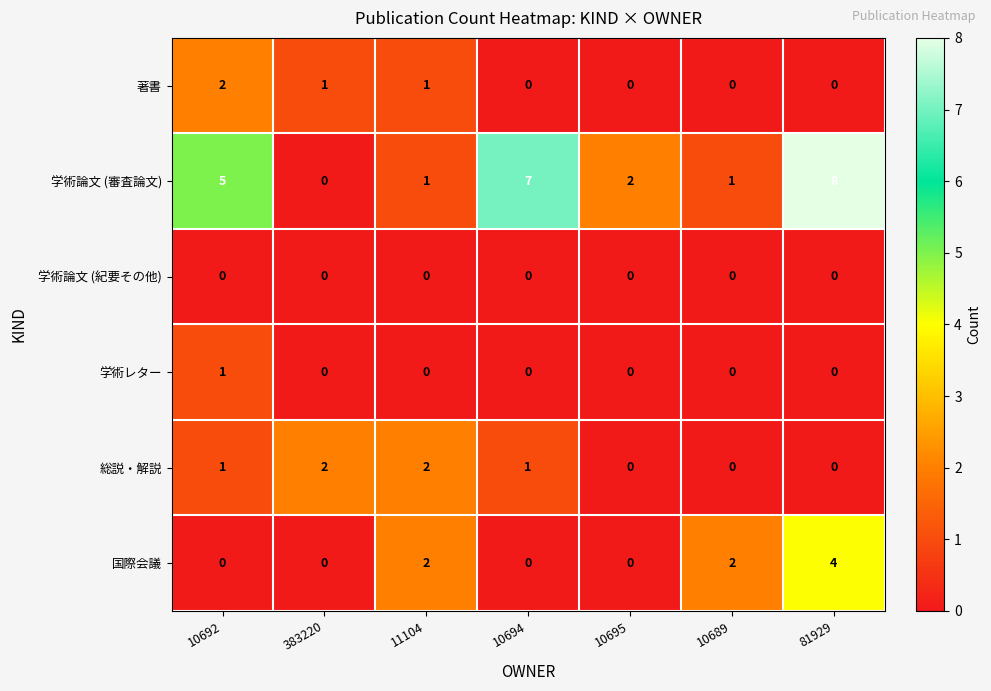

Which series changed the most between 11104 and 10689?

総説・解説